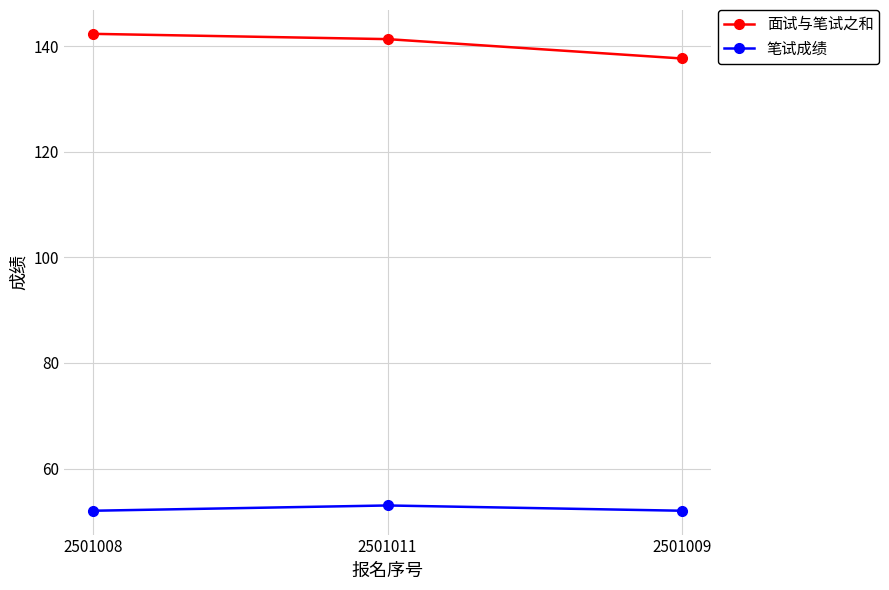

Reading left to right, extract all data points from this chart.

面试与笔试之和: 2501008=142.3	2501011=141.3	2501009=137.7
笔试成绩: 2501008=52.0	2501011=53.0	2501009=52.0